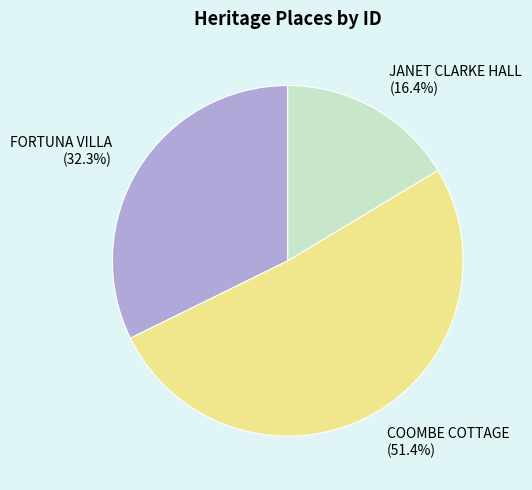

What is the largest slice in the pie chart?

COOMBE COTTAGE